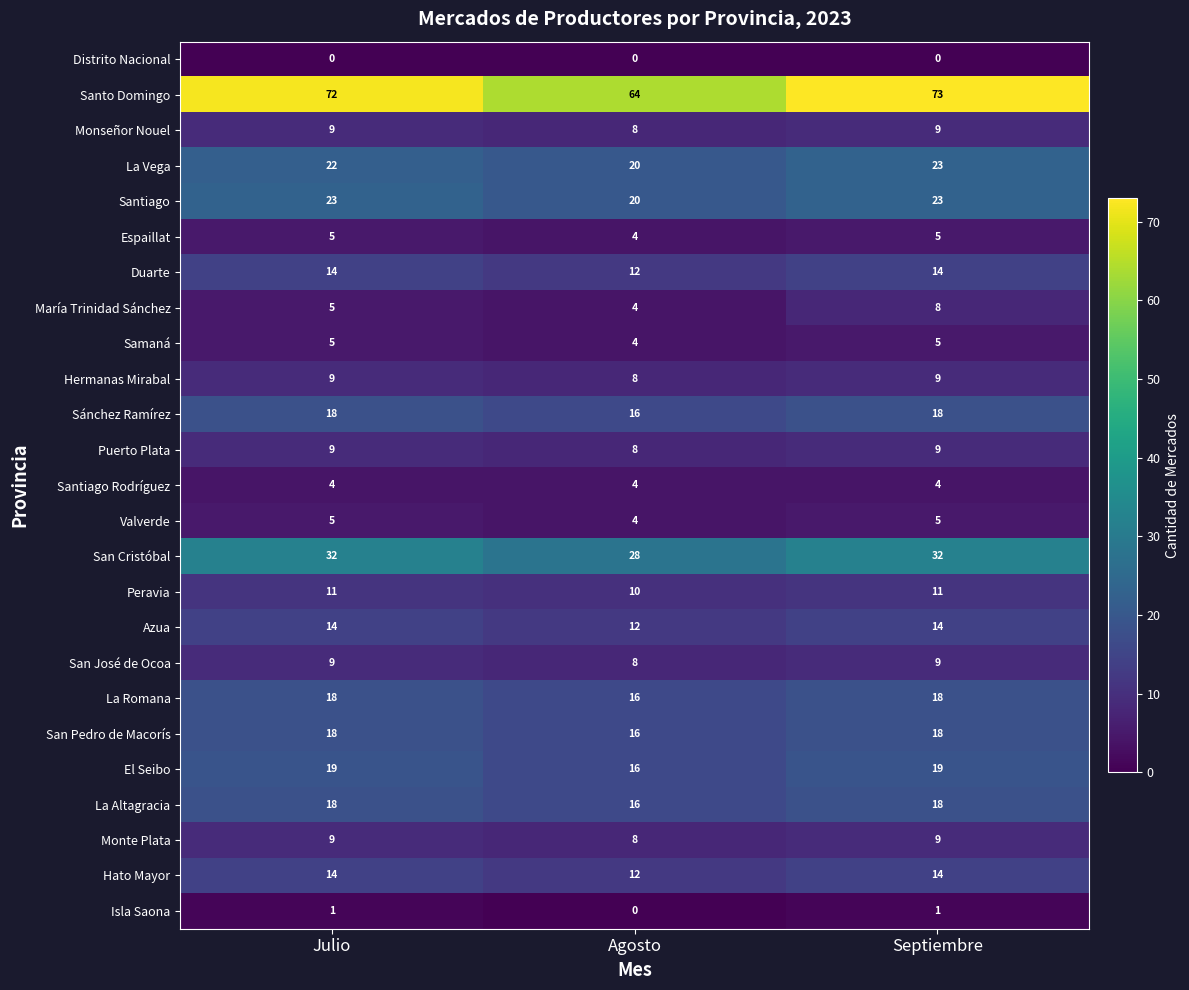

Rank the categories by María Trinidad Sánchez value from lowest to highest.

Agosto, Julio, Septiembre